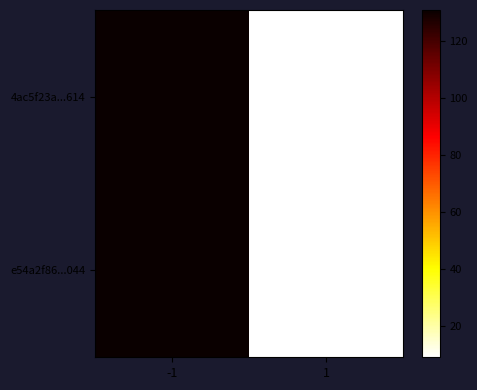

Between -1 and 1, which is larger?

-1